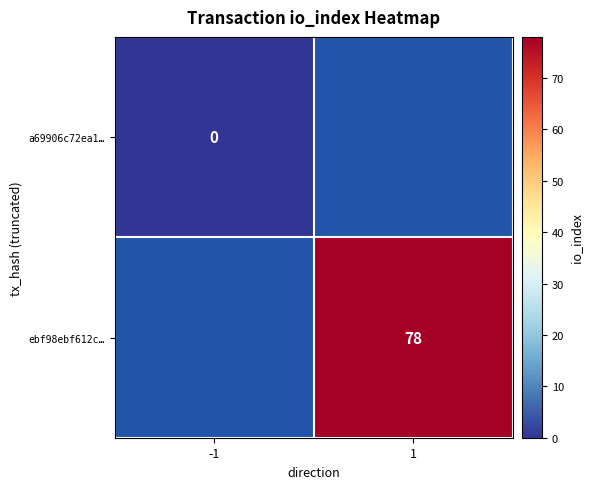

Which category has the highest value across all series?

1